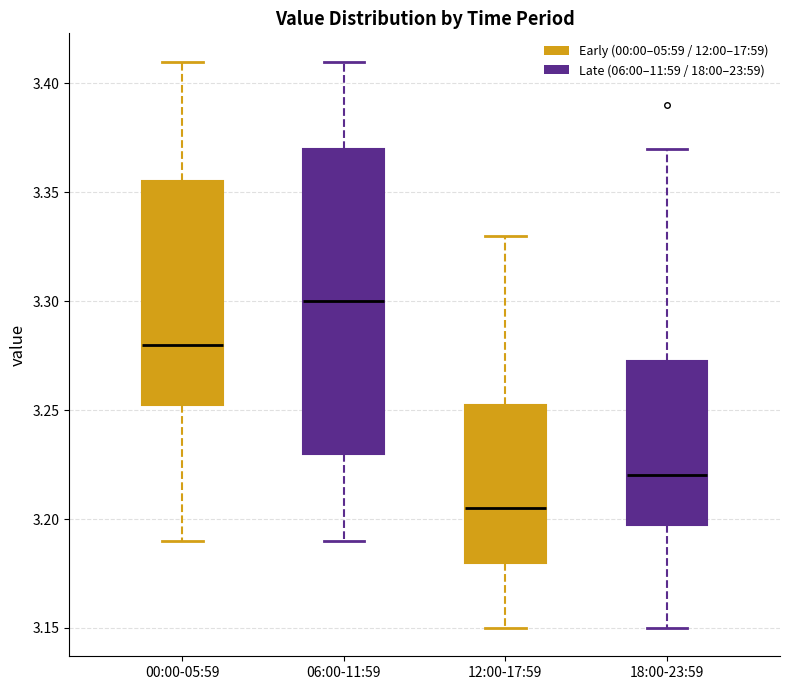

Which box is the tallest, from its lower edge to its upper edge?

06:00-11:59